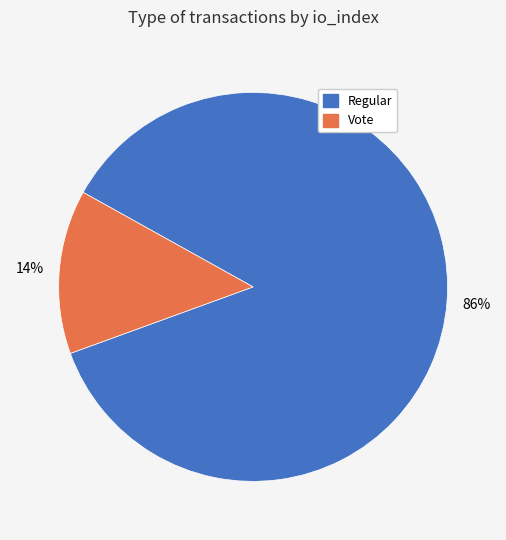

Between Regular and Vote, which is larger?

Regular